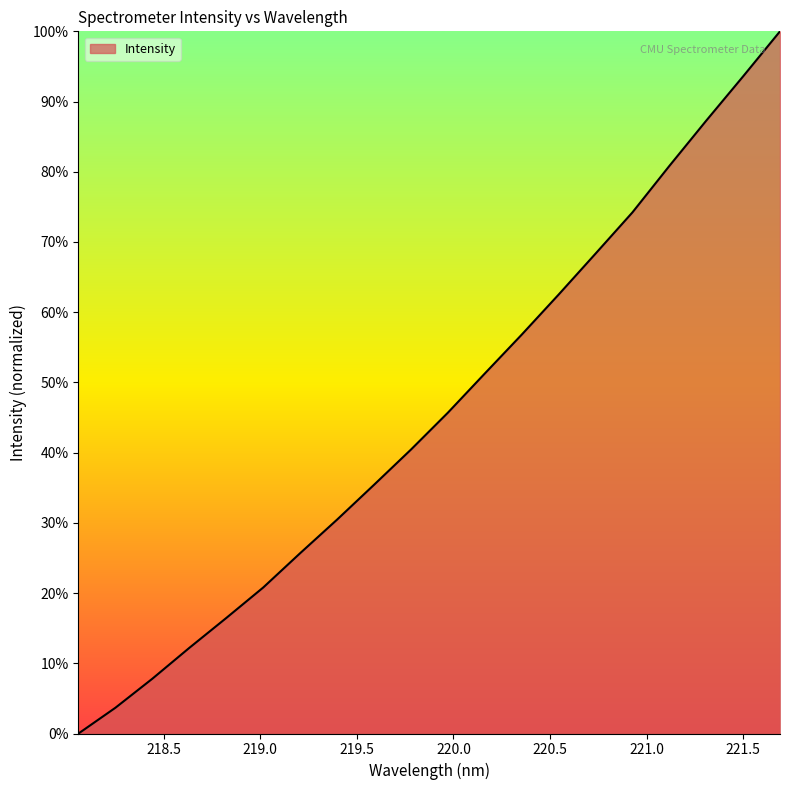

What is the maximum value shown in the chart?

100.0